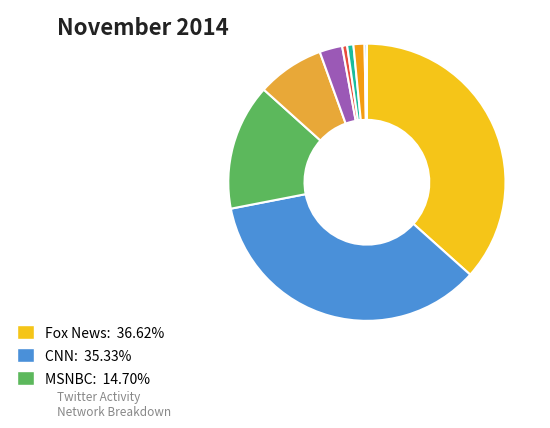

Rank the categories by value from highest to lowest.

Fox News, CNN, MSNBC, HBO, Comedy Central, Al Jazeera, HLN, CBS, ABC